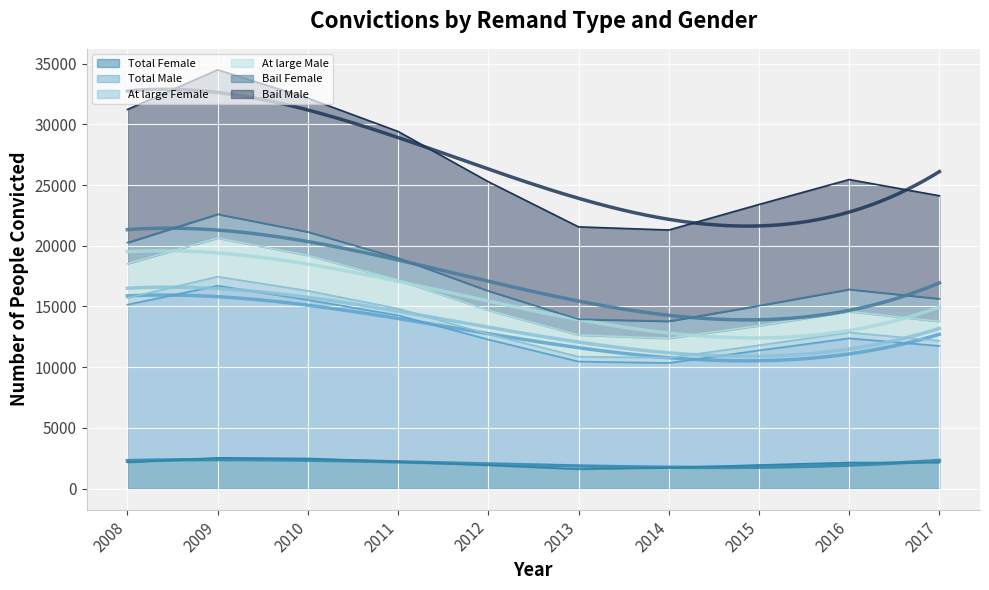

At which category does the chart reach its peak across all series?

2009